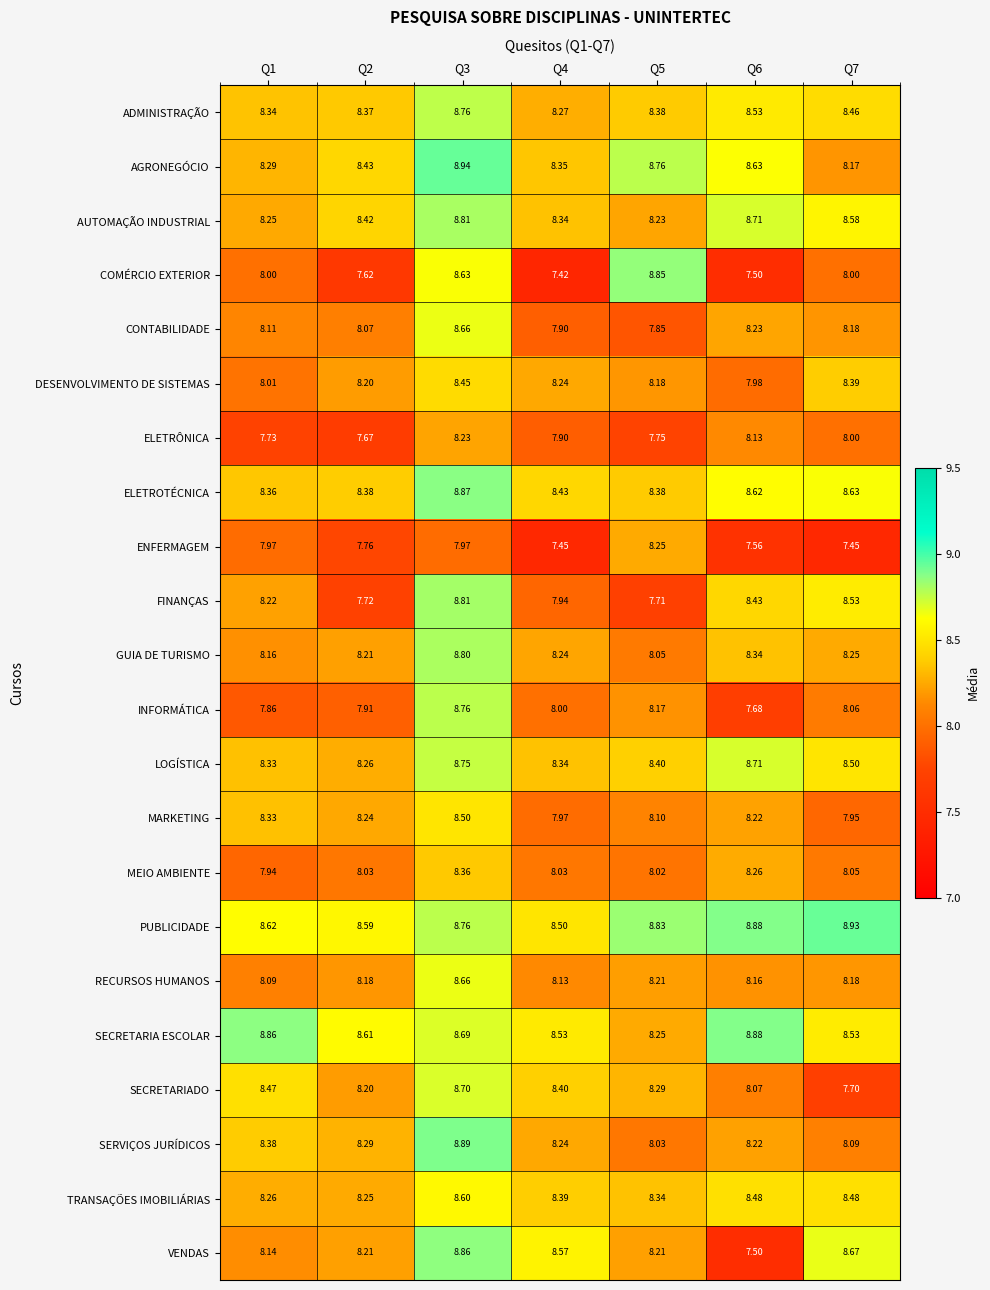

Which series has the largest range (max minus min)?

COMÉRCIO EXTERIOR